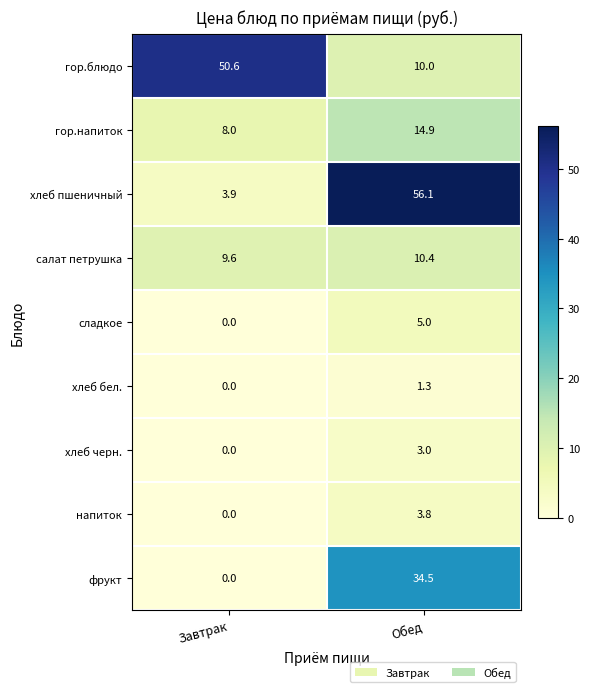

What is the difference between the highest and lowest values at Обед?

54.8